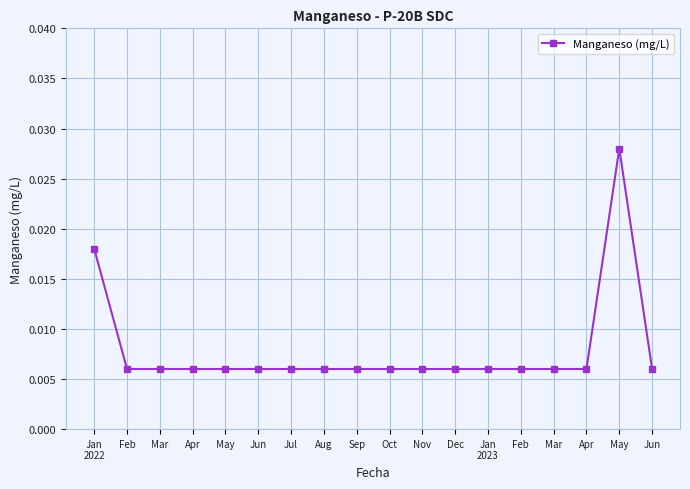

The chart shows a value of 0.0 at Apr. True or false?

True